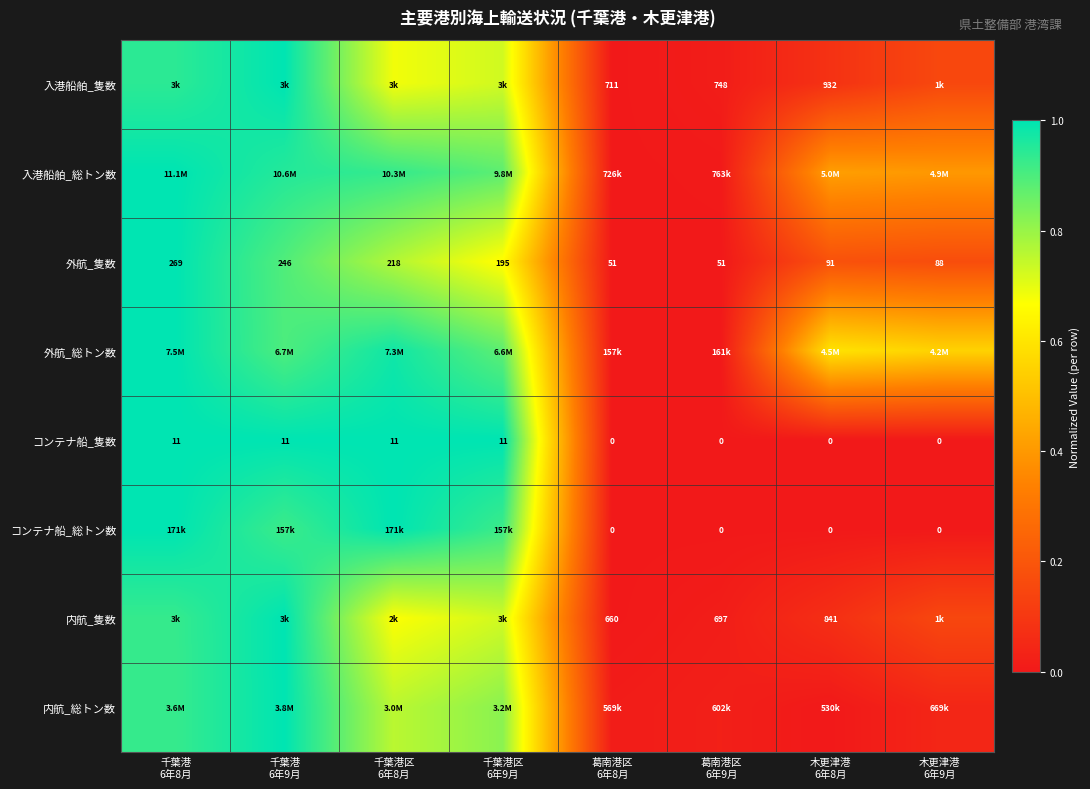

List the labels in order of コンテナ船_総トン数 value, smallest first.

葛南港区 6年8月, 葛南港区 6年9月, 木更津港 6年8月, 木更津港 6年9月, 千葉港 6年9月, 千葉港区 6年9月, 千葉港 6年8月, 千葉港区 6年8月